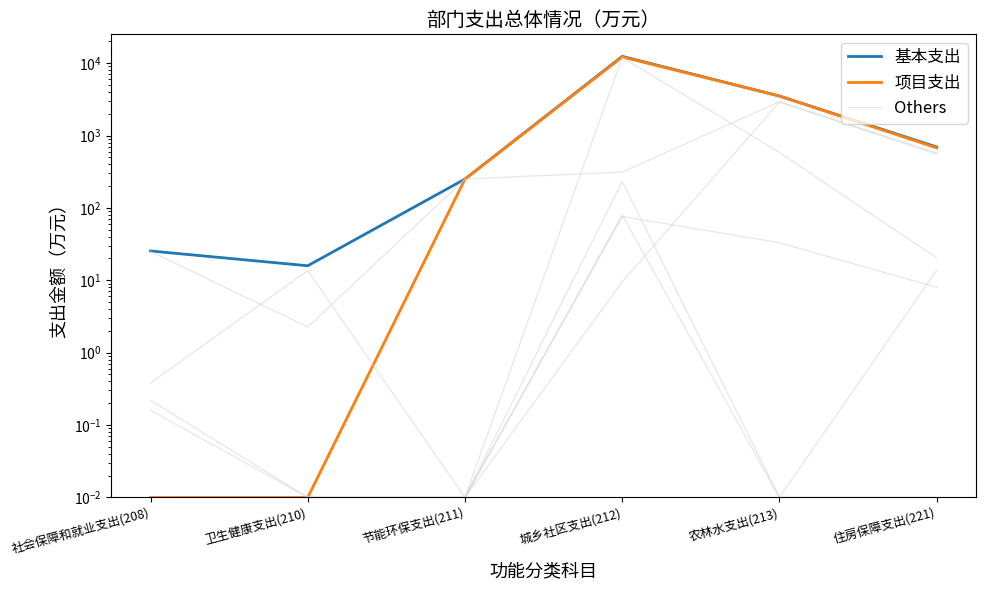

True or false: 项目支出 and Others intersect in this chart.

False